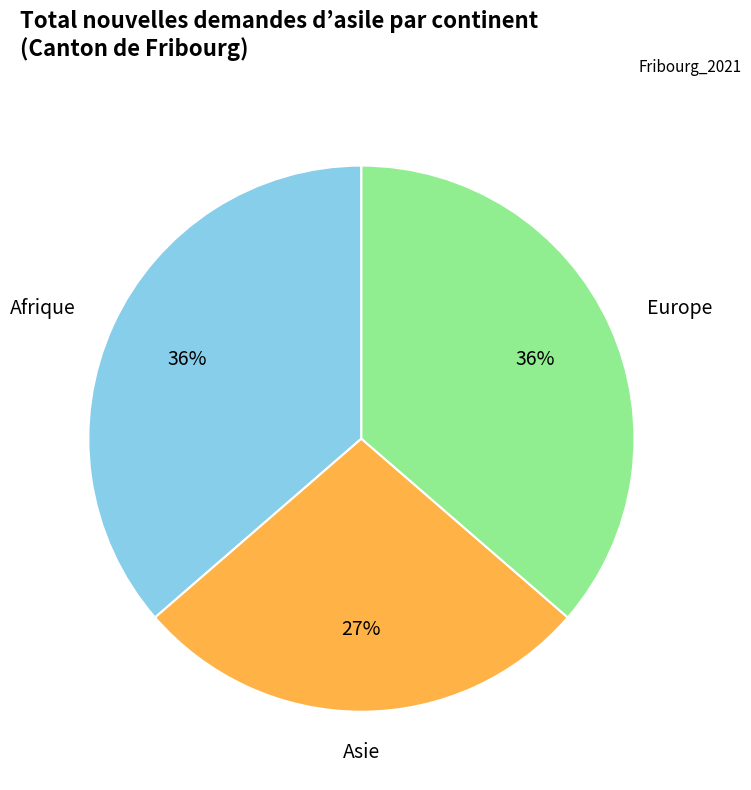

How many segments does this pie chart have?

3